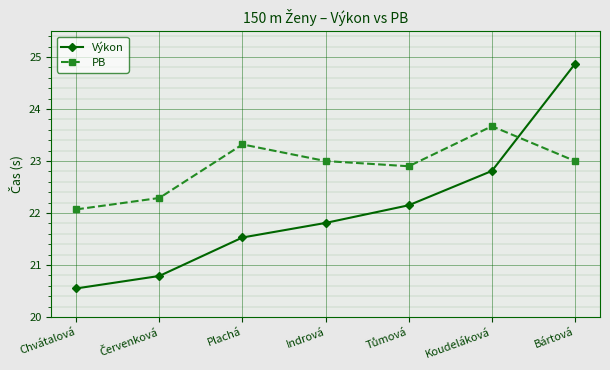

What is the average value of the PB series?

22.9